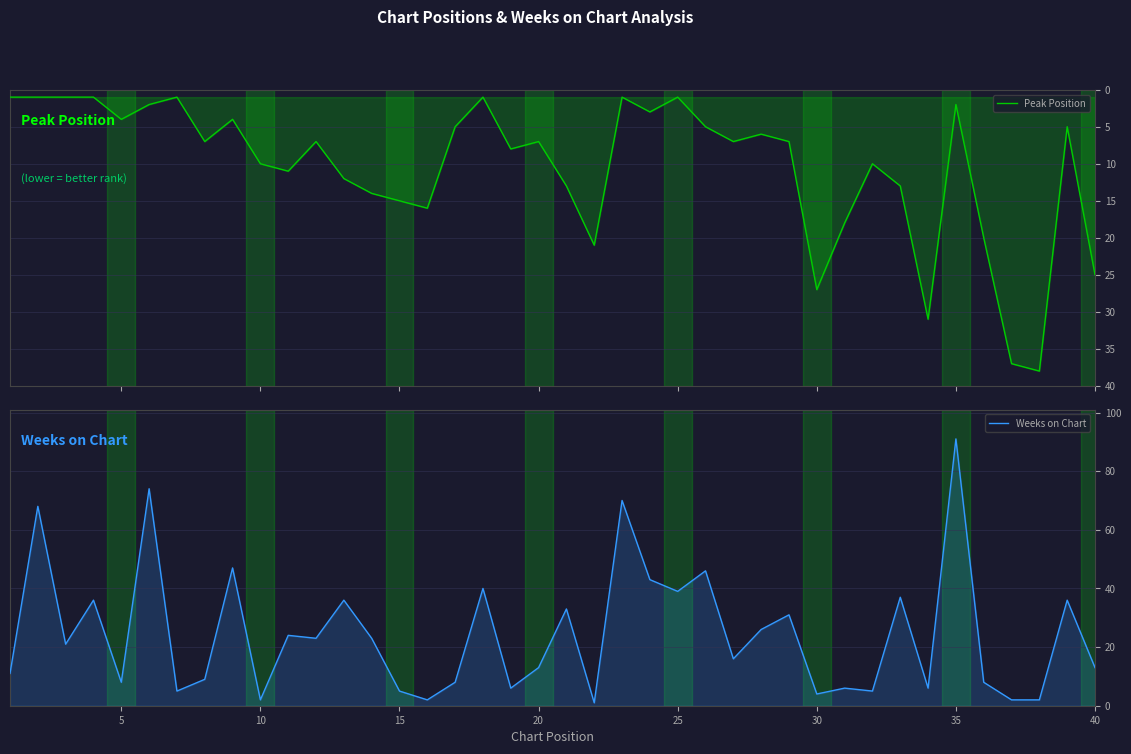

How many data points in Peak Position are above 7?

18